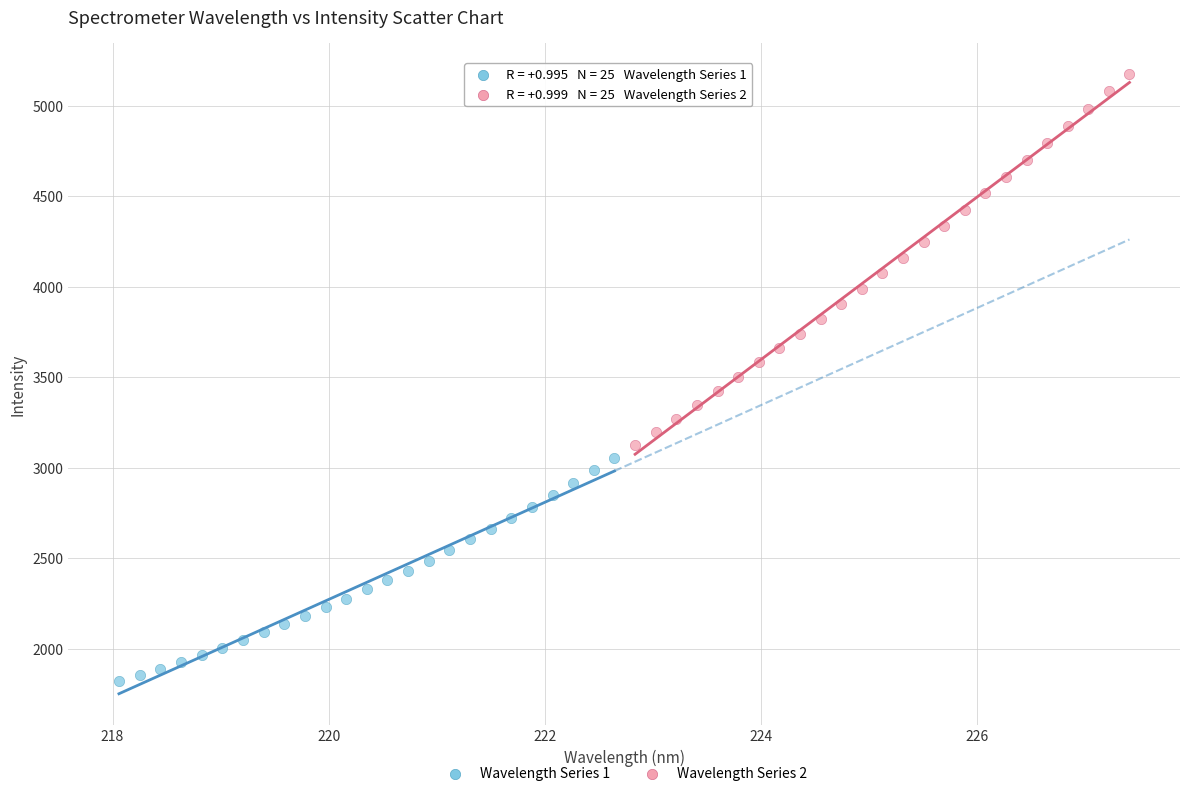

Which series reaches the minimum Y coordinate?

Wavelength Series 1